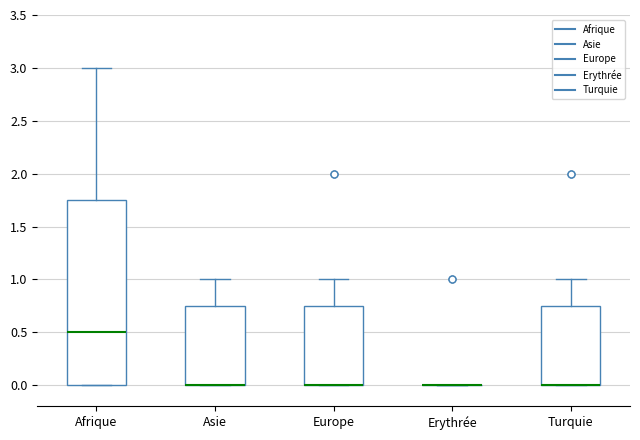

Where does the upper whisker of the box for Turquie end on the y-axis? The values are not printed on the chart, so give them approximately, as read against the axis.

1.00